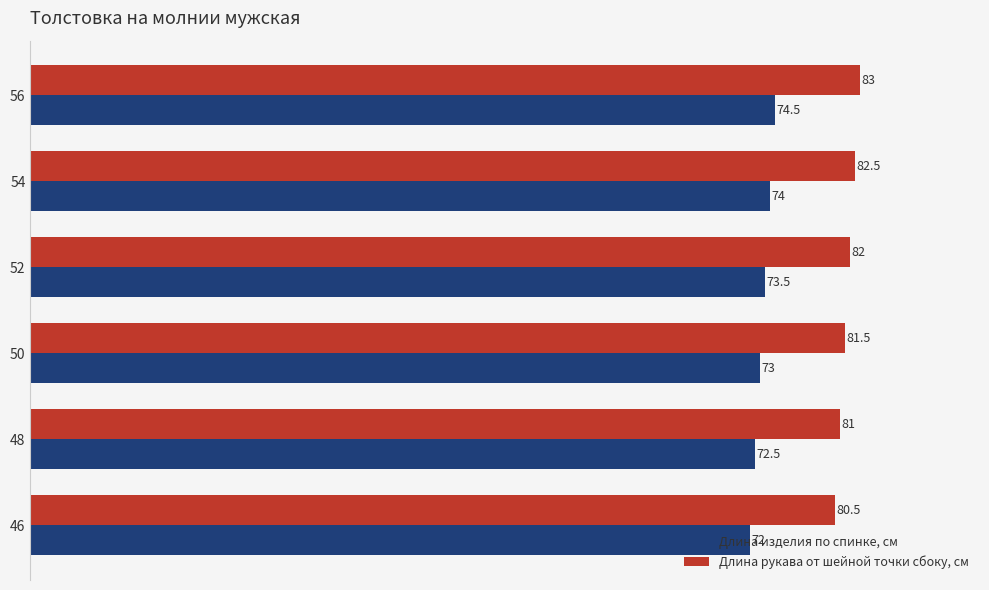

How many data points in Длина рукава от шейной точки сбоку, см are less than 82?

3